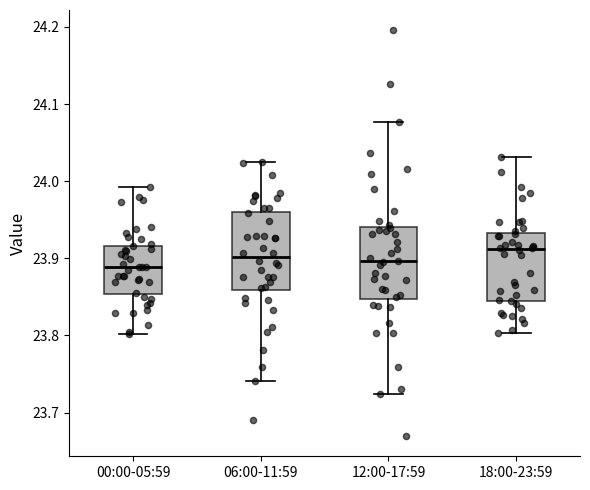

Which box has the highest median line?

18:00-23:59